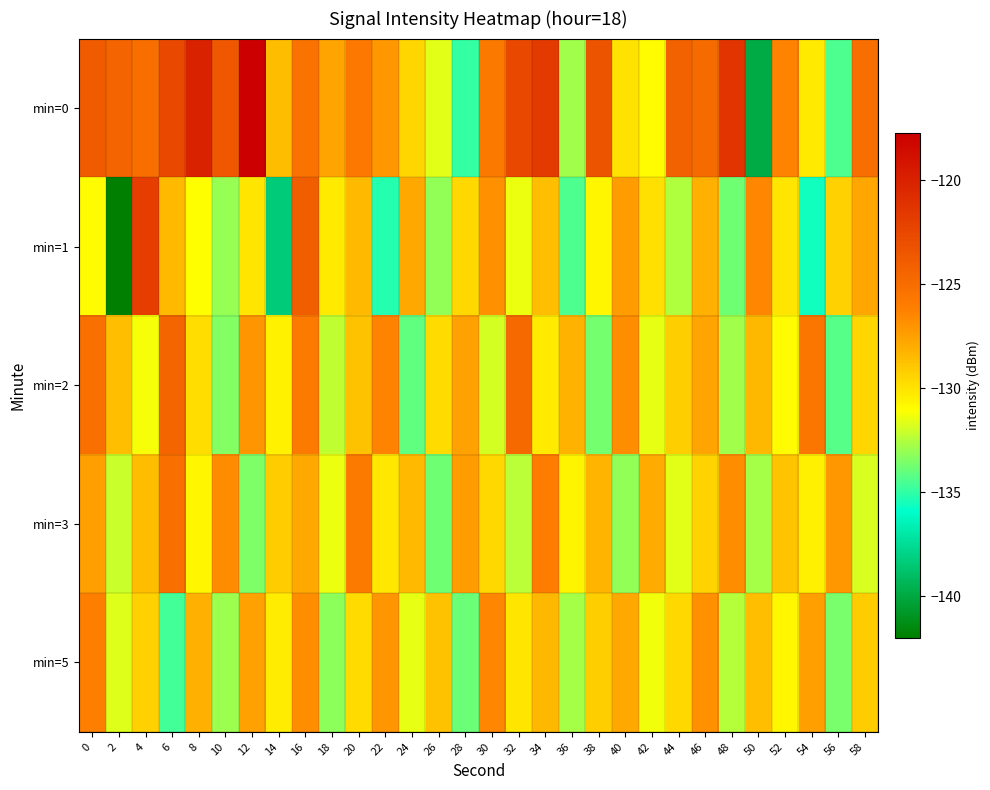

Reading left to right, what are all the values shown in this chart?

min=0: 0=-123.8	2=-124.4	4=-125.1	6=-122.6	8=-120.0	10=-123.7	12=-117.7	14=-128.5	16=-125.5	18=-127.6	20=-125.8	22=-127.1	24=-129.5	26=-131.6	28=-134.9	30=-125.9	32=-122.6	34=-121.7	36=-132.9	38=-123.3	40=-130.0	42=-130.9	44=-124.3	46=-124.9	48=-121.2	50=-139.9	52=-126.4	54=-130.3	56=-134.4	58=-125.1
min=1: 0=-130.9	2=-142.0	4=-122.0	6=-128.5	8=-131.0	10=-133.0	12=-130.1	14=-138.4	16=-124.1	18=-130.3	20=-128.5	22=-135.2	24=-127.8	26=-133.1	28=-129.6	30=-126.9	32=-131.4	34=-128.7	36=-134.5	38=-130.8	40=-127.3	42=-129.9	44=-132.6	46=-128.1	48=-133.8	50=-126.5	52=-130.1	54=-135.6	56=-129.3	58=-127.7
min=2: 0=-125.3	2=-128.7	4=-131.2	6=-124.5	8=-129.8	10=-133.4	12=-127.1	14=-130.6	16=-125.9	18=-132.3	20=-128.8	22=-126.4	24=-134.1	26=-129.7	28=-127.5	30=-131.9	32=-124.8	34=-130.3	36=-128.2	38=-133.7	40=-126.8	42=-131.5	44=-129.2	46=-127.6	48=-132.8	50=-128.4	52=-130.9	54=-125.6	56=-134.3	58=-129.5
min=3: 0=-127.4	2=-132.1	4=-128.6	6=-125.3	8=-130.8	10=-126.7	12=-133.5	14=-129.1	16=-127.8	18=-131.4	20=-125.9	22=-130.2	24=-128.5	26=-133.8	28=-127.3	30=-129.6	32=-132.4	34=-126.1	36=-130.7	38=-128.3	40=-133.1	42=-127.9	44=-131.6	46=-129.4	48=-126.8	50=-132.7	52=-128.9	54=-130.5	56=-127.2	58=-131.8
min=5: 0=-126.2	2=-131.7	4=-129.3	6=-134.6	8=-128.1	10=-132.9	12=-127.5	14=-130.4	16=-126.8	18=-133.2	20=-129.7	22=-127.1	24=-131.5	26=-128.8	28=-133.9	30=-126.5	32=-130.1	34=-128.4	36=-132.7	38=-129.2	40=-127.8	42=-131.3	44=-129.6	46=-126.9	48=-132.5	50=-128.7	52=-130.8	54=-127.4	56=-133.6	58=-129.1